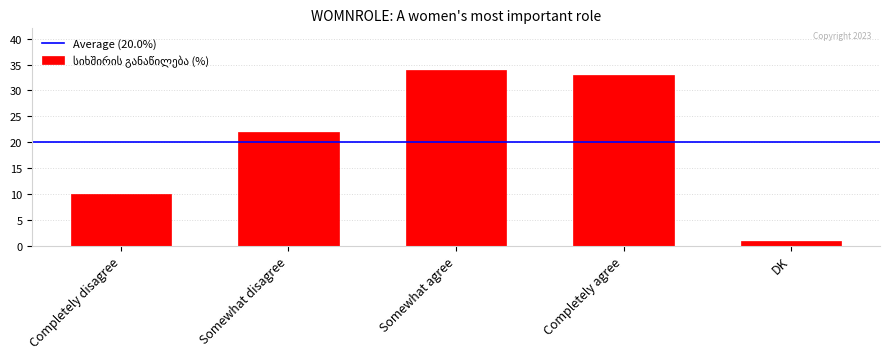

What is the label of the 4th bar from the left?

Completely agree